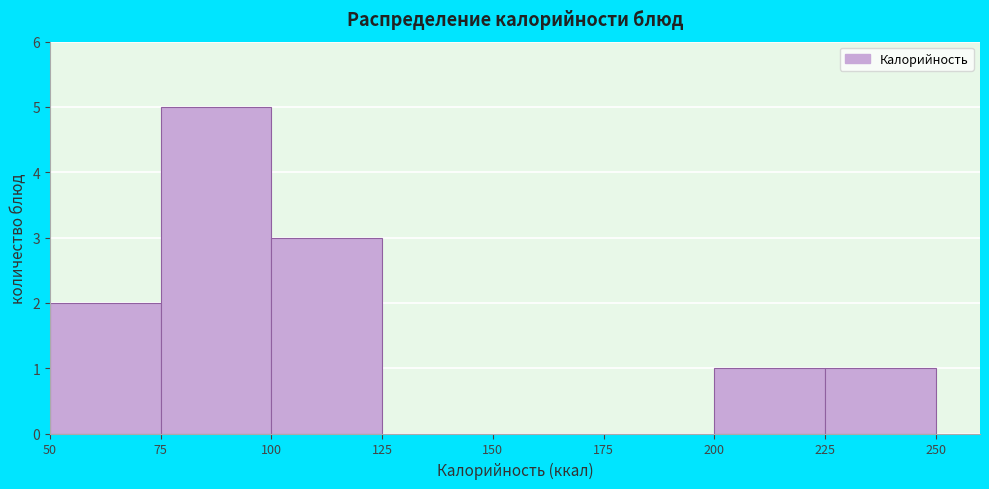

Reading left to right, list every bar in this chart as the range it spans on the x-axis followed by its height. The values are not printed on the chart, so give them approximately, as read against the axis.

50 to 75: 2
75 to 100: 5
100 to 125: 3
125 to 150: 0
150 to 175: 0
175 to 200: 0
200 to 225: 1
225 to 250: 1